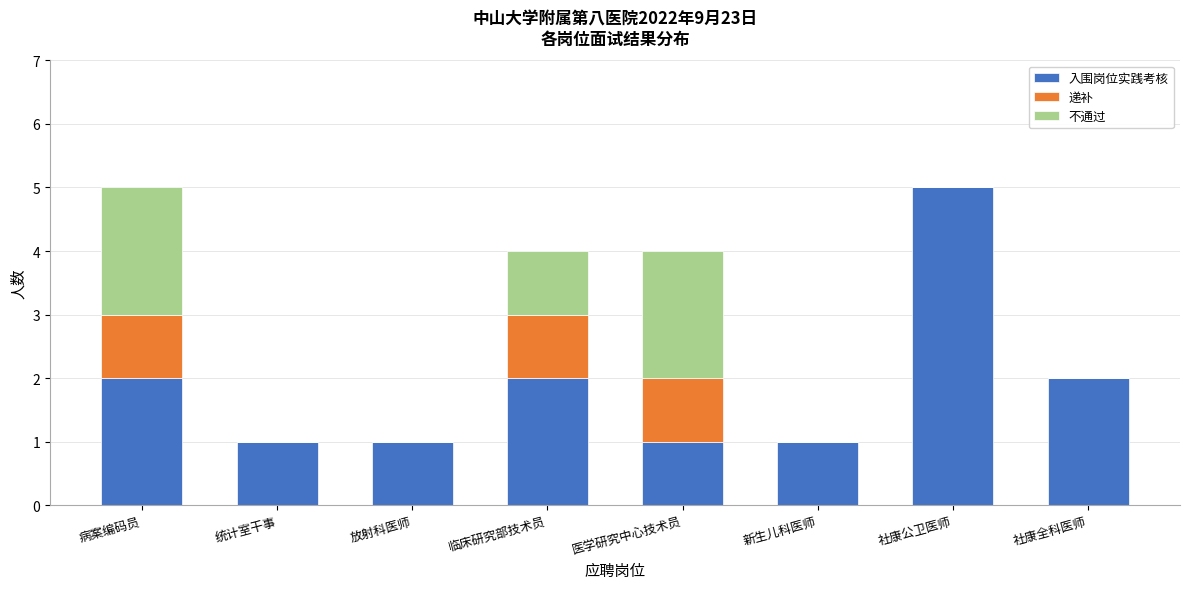

Reading right to left, transcribe the values for 入围岗位实践考核.

社康全科医师=2	社康公卫医师=5	新生儿科医师=1	医学研究中心技术员=1	临床研究部技术员=2	放射科医师=1	统计室干事=1	病案编码员=2